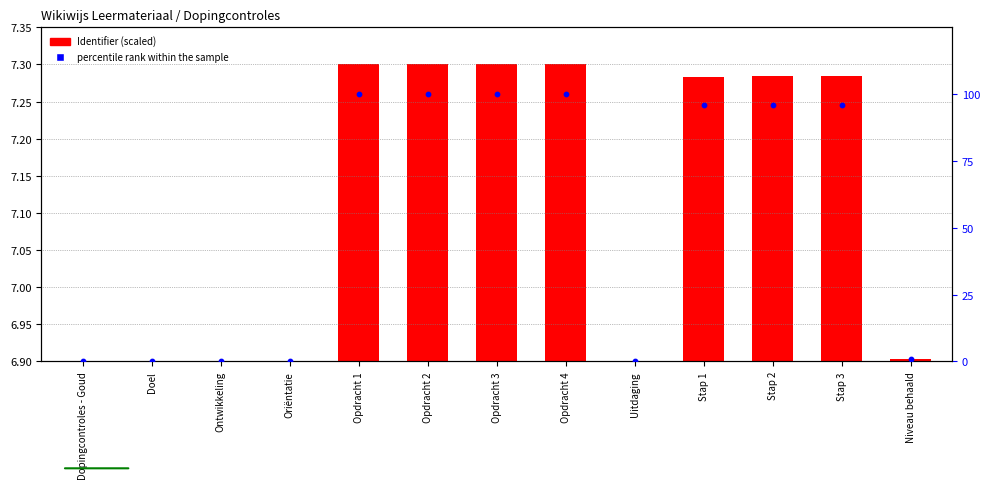

Is the value of percentile rank within the sample at Stap 2 greater than the value of Identifier (scaled) at Opdracht 3?

Yes